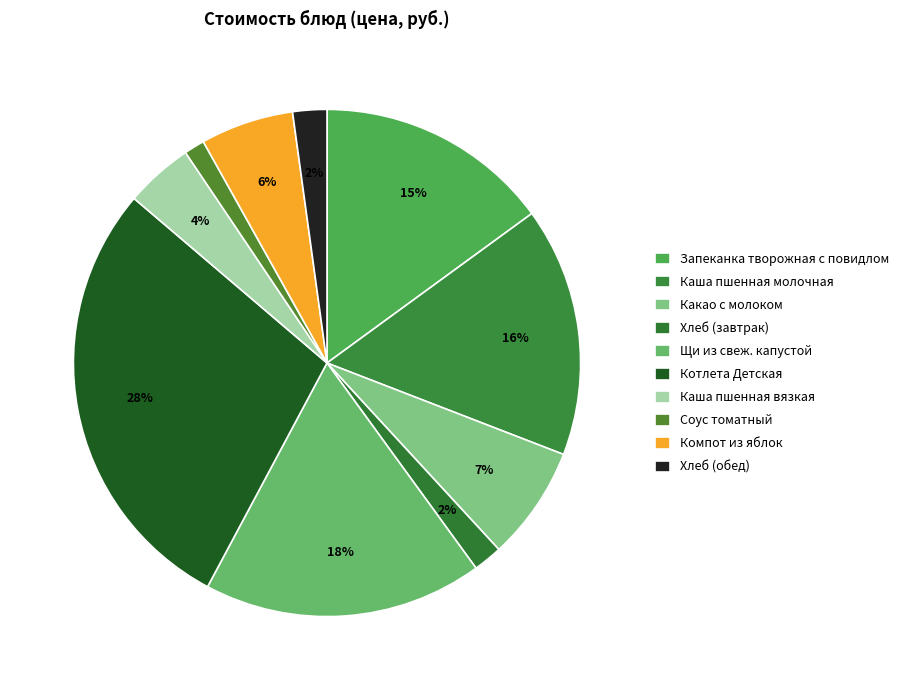

Count the number of slices in the pie.

10